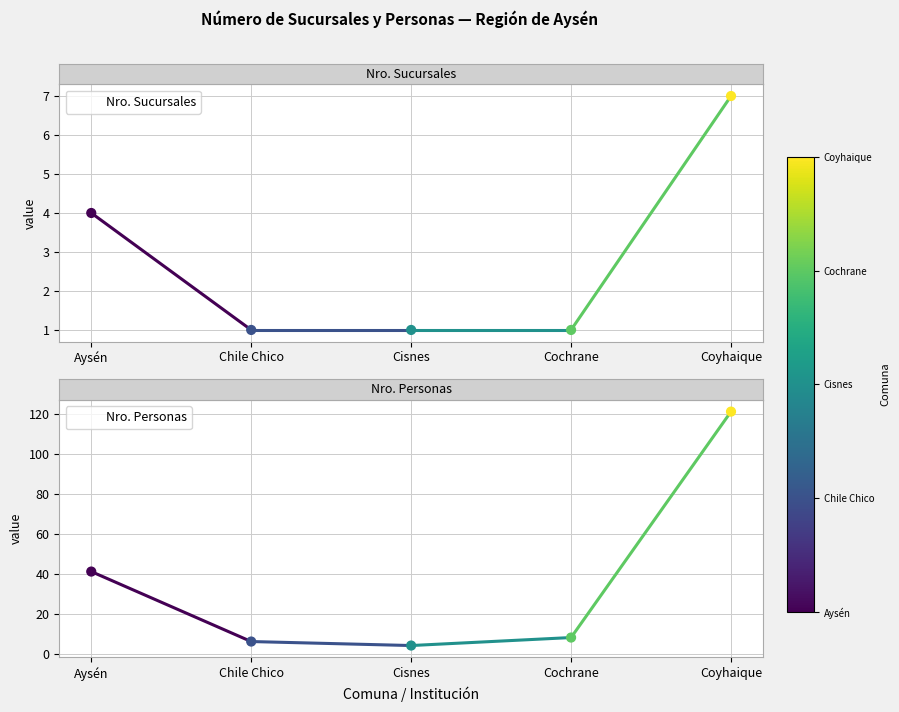

Which series contains the highest Y value?

Nro. Personas